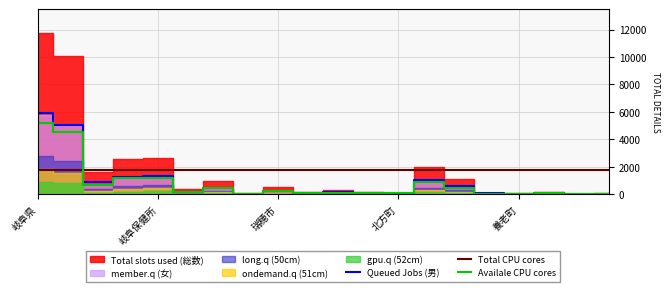

How many data points does each series have?

20